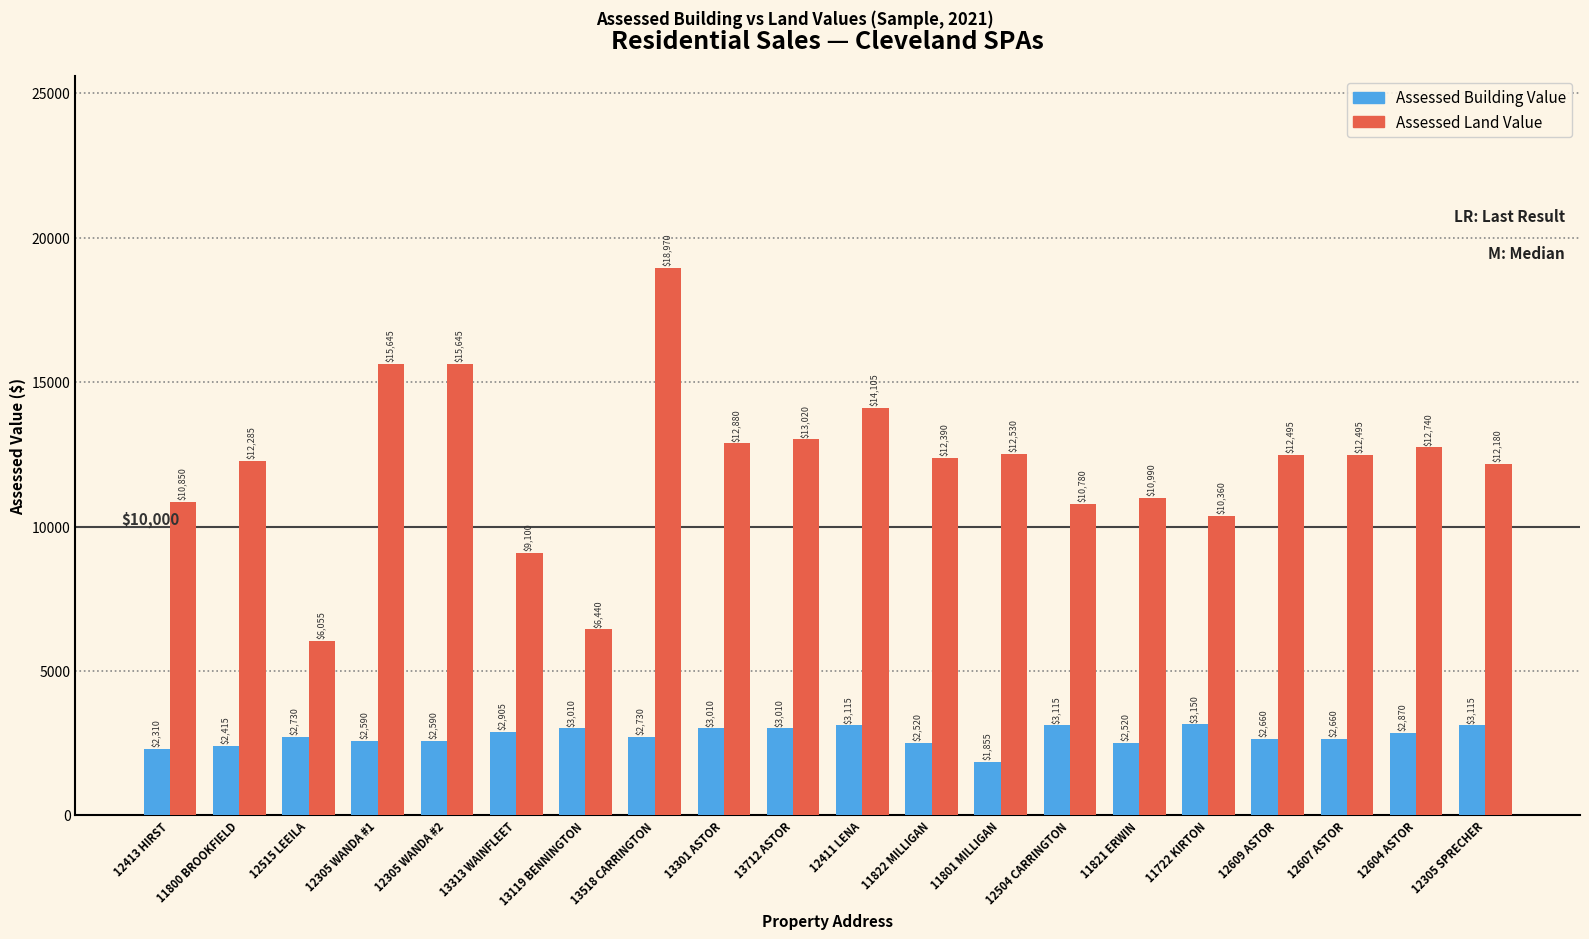

What position from the left is 12515 LEEILA?

3